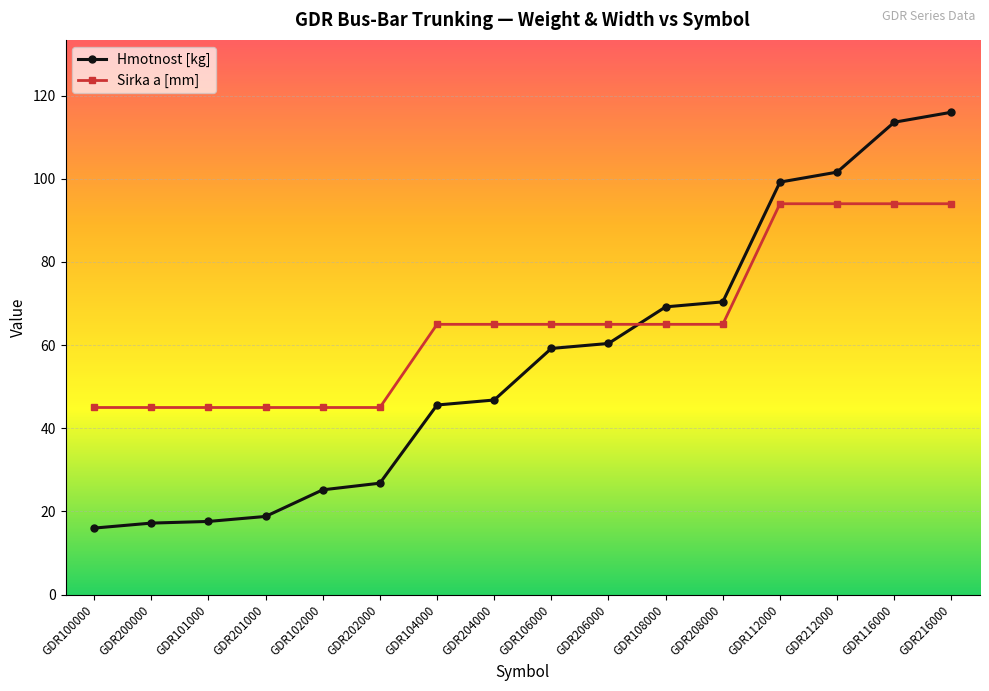

What is the label of the 11th point from the right?

GDR202000